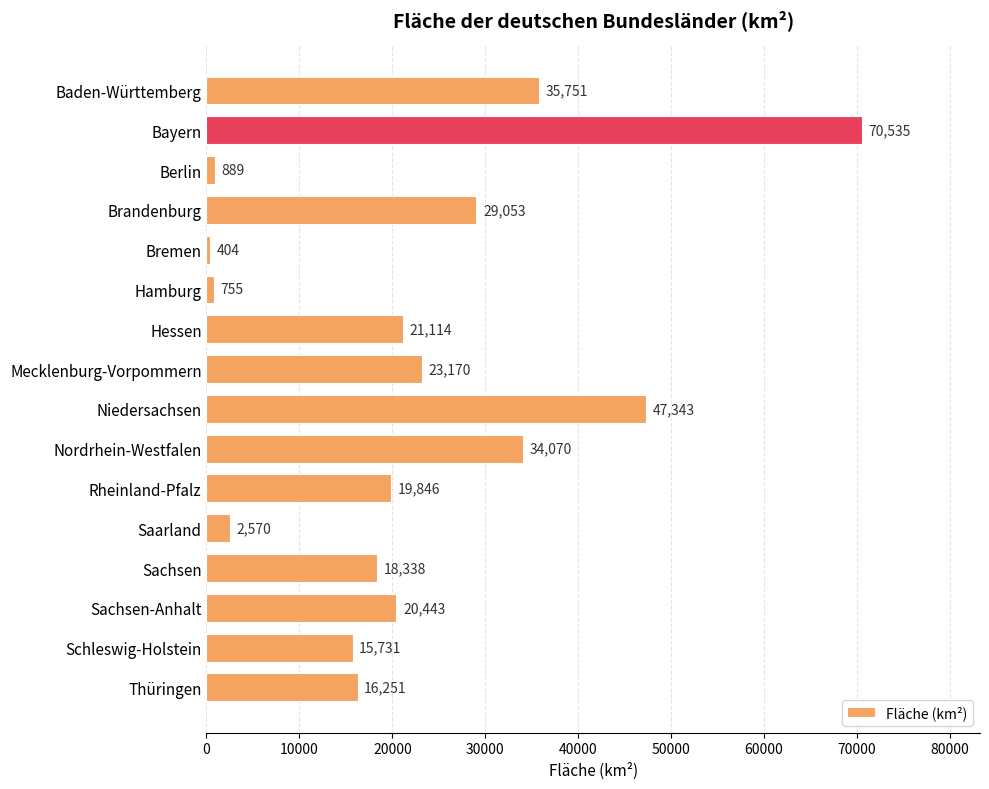

What is the average value?

22266